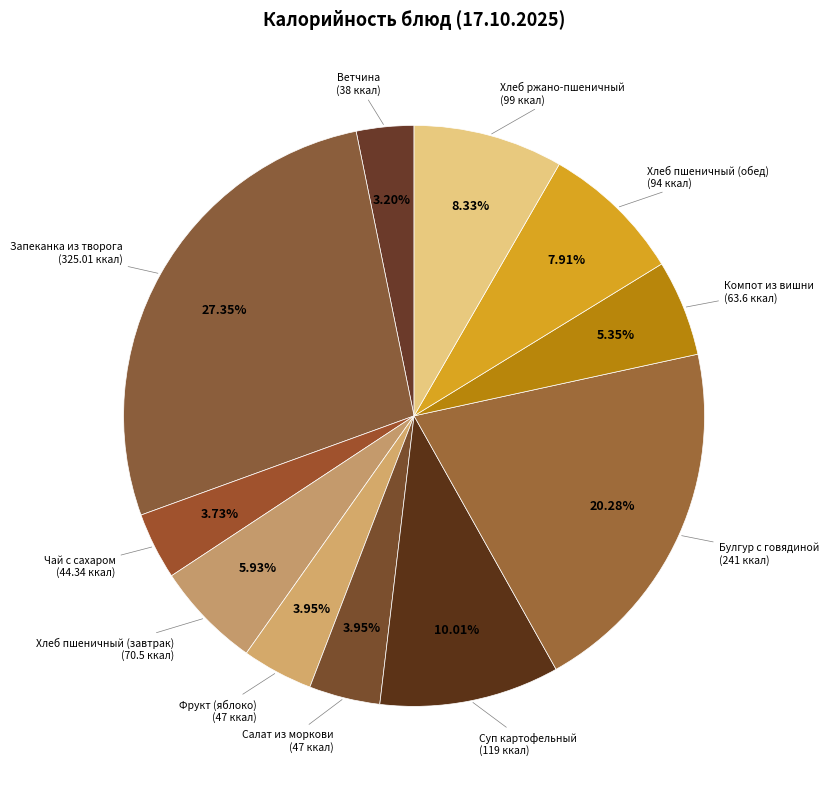

Count the number of slices in the pie.

11